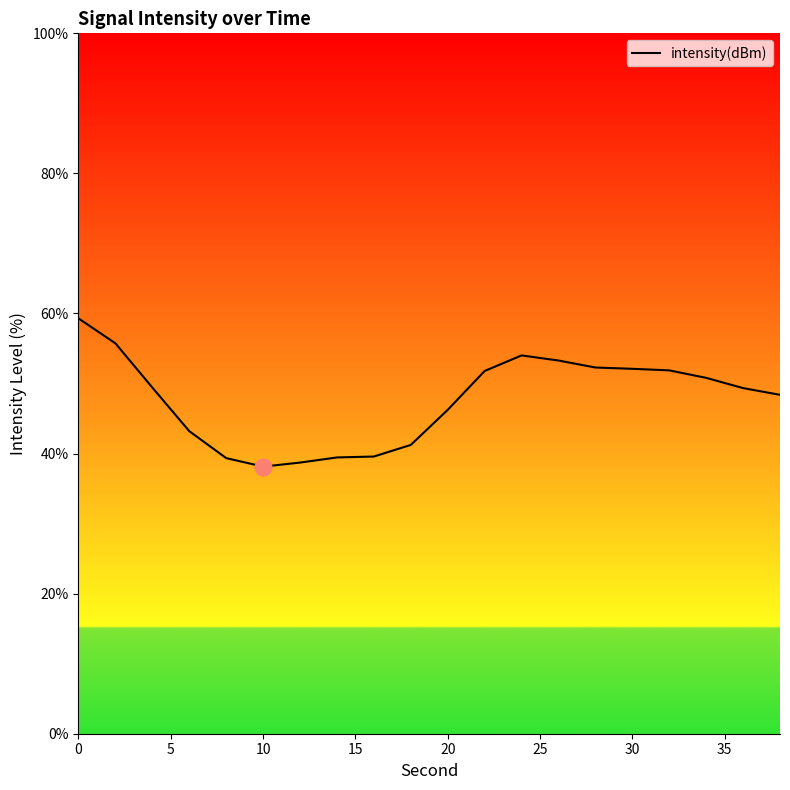

What is the maximum value shown in the chart?

59.3